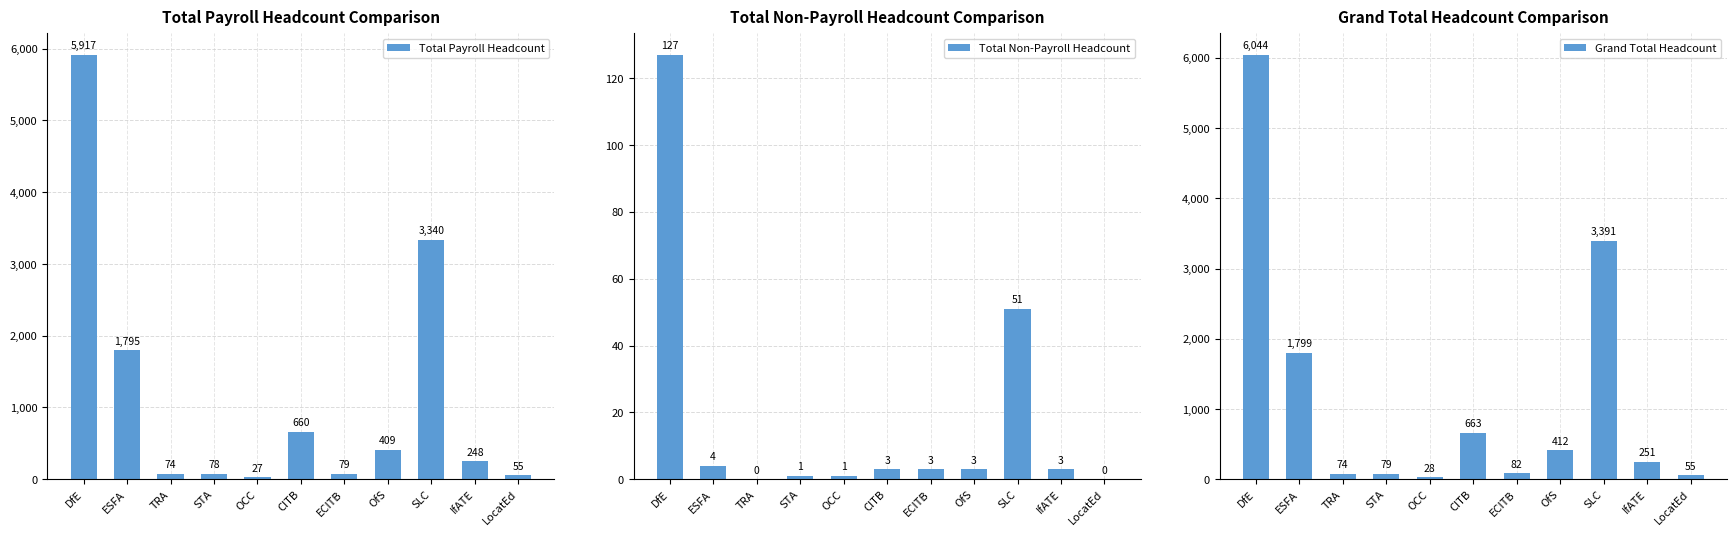

How many categories are shown in the chart?

11